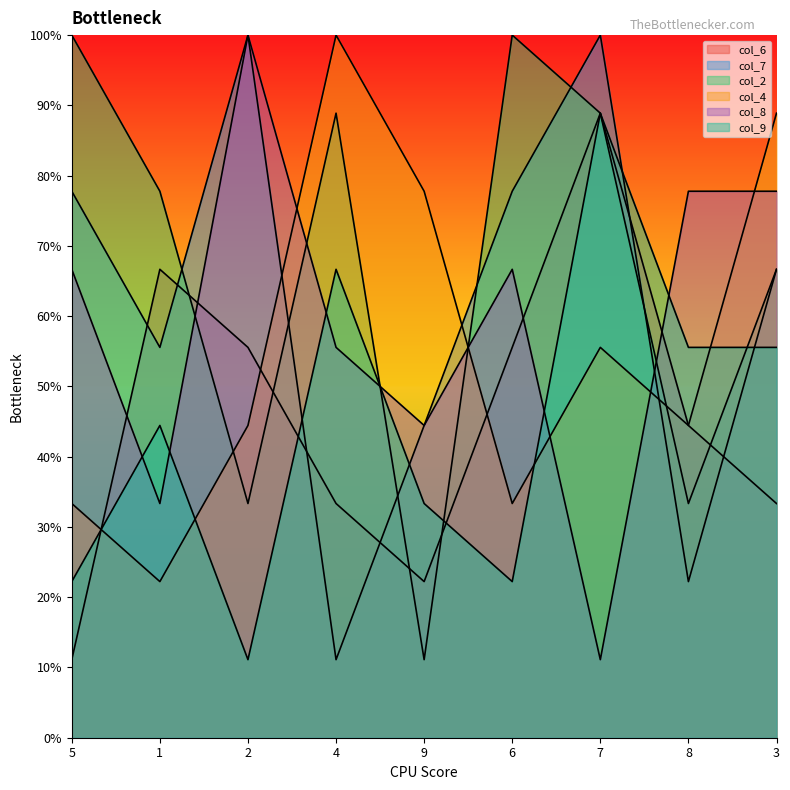

What is the sum of the col_6 values at 6 and 9?

77.8